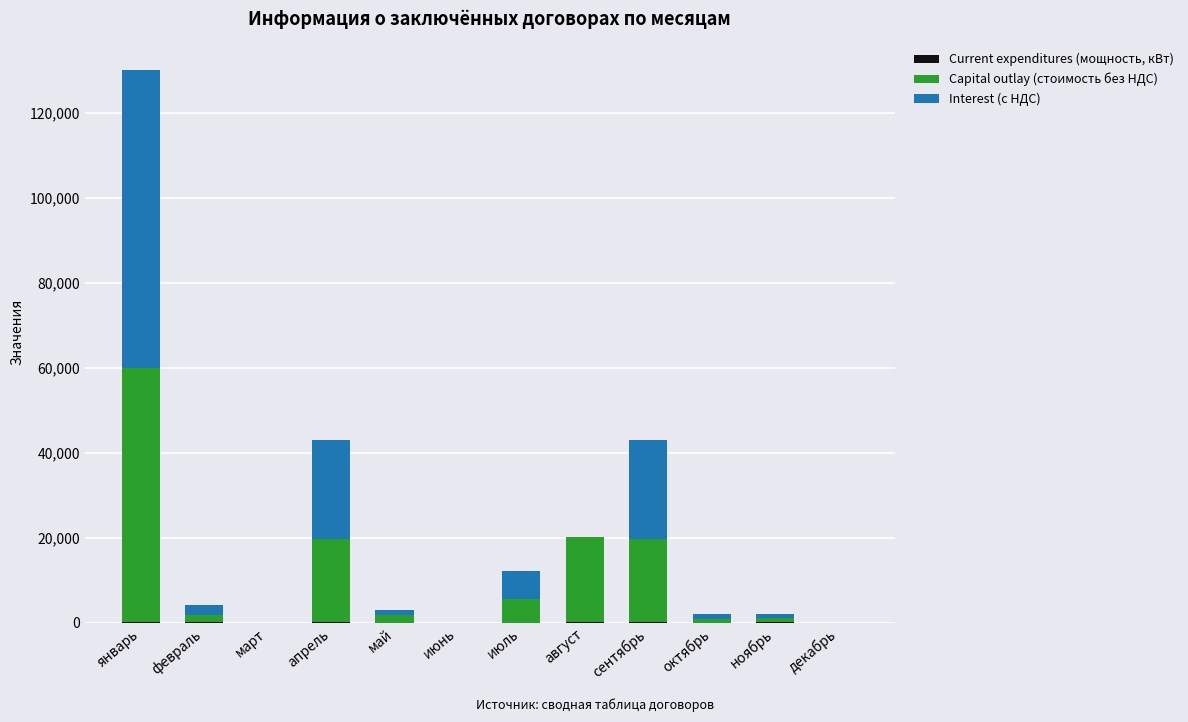

Are the bars horizontal?

No